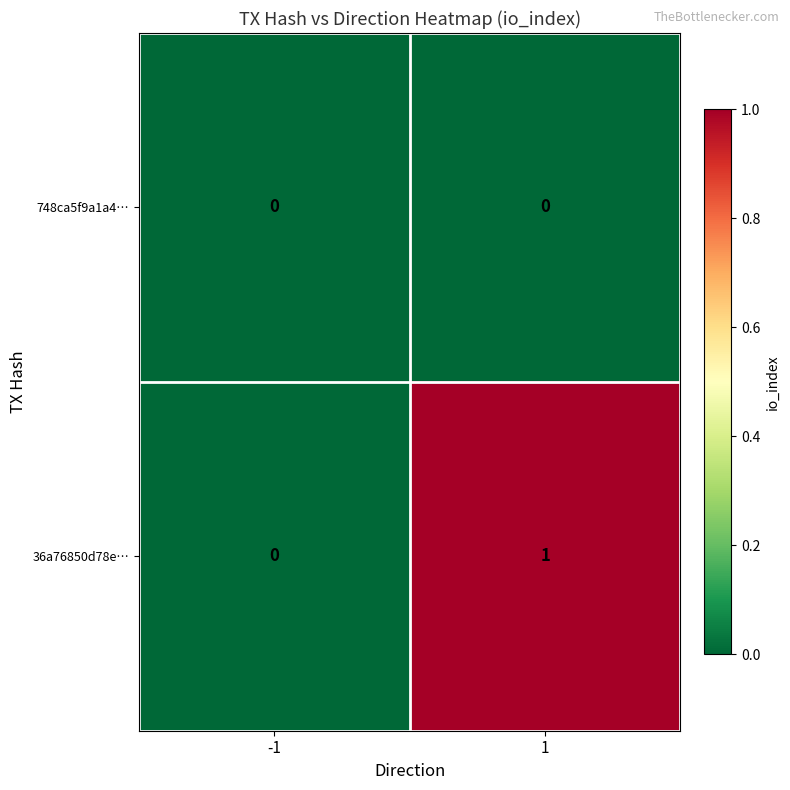

Rank the series by their average value, from lowest to highest.

748ca5f9a1a4…, 36a76850d78e…